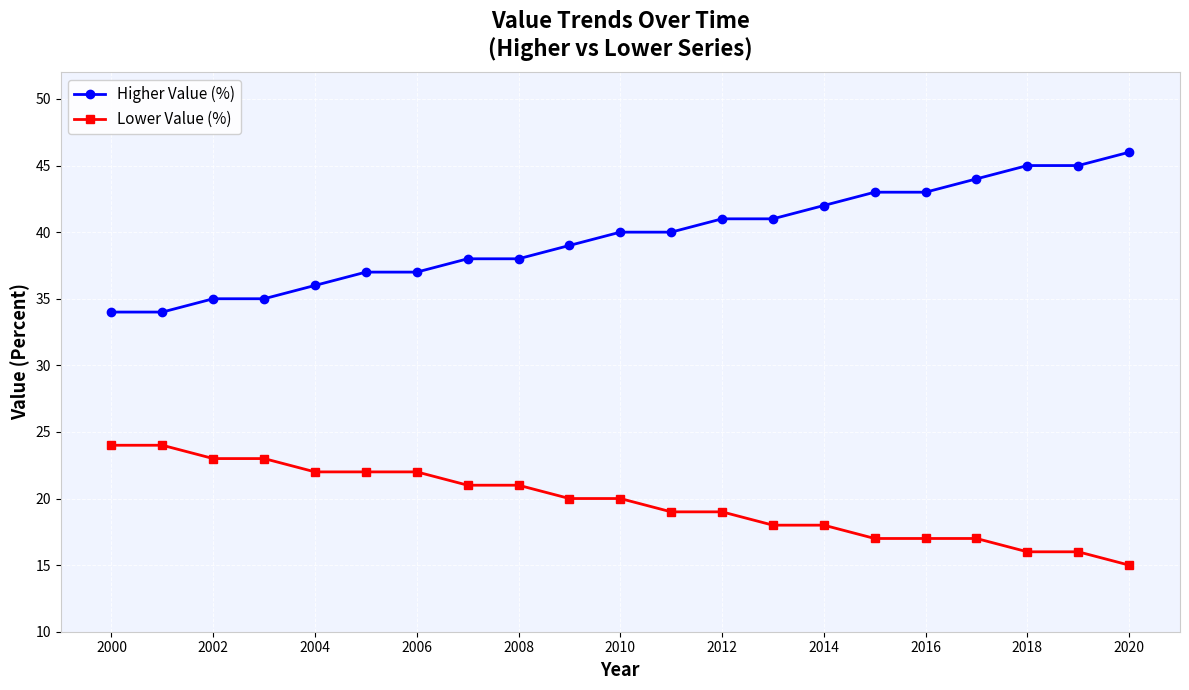

At how many categories does at least one series exceed 25?

21